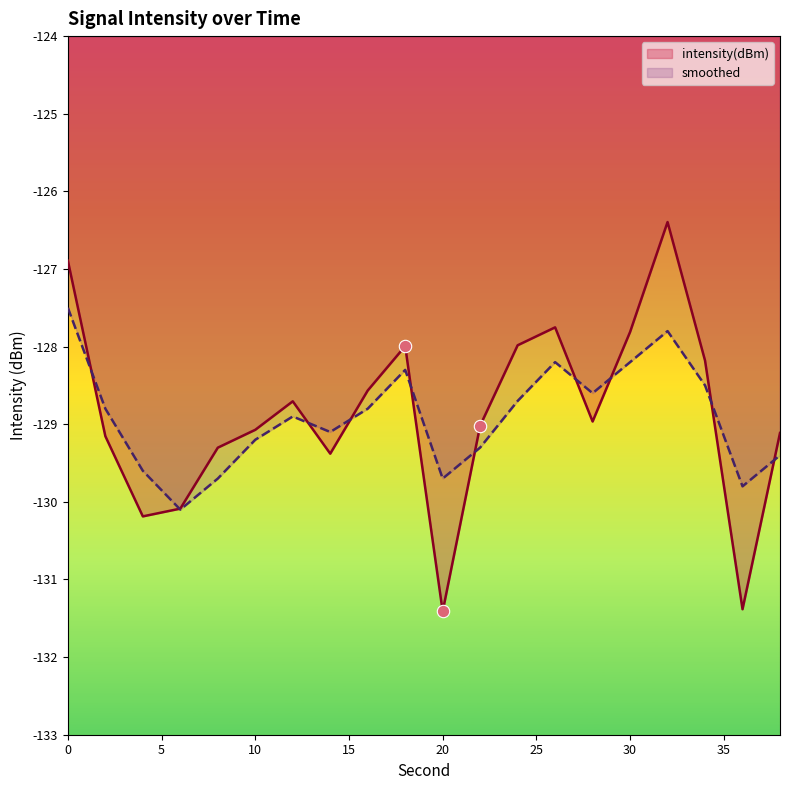

At how many categories does at least one series exceed -128?

6